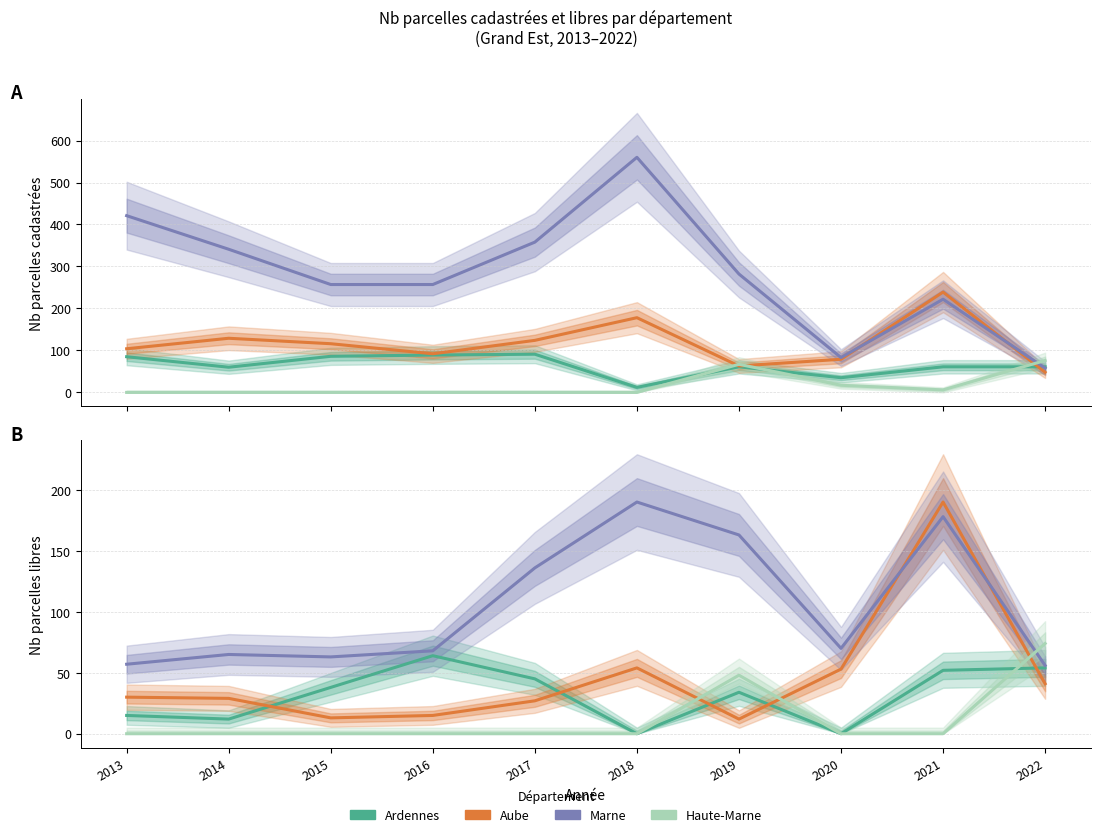

Which series has the largest total across all categories?

Marne